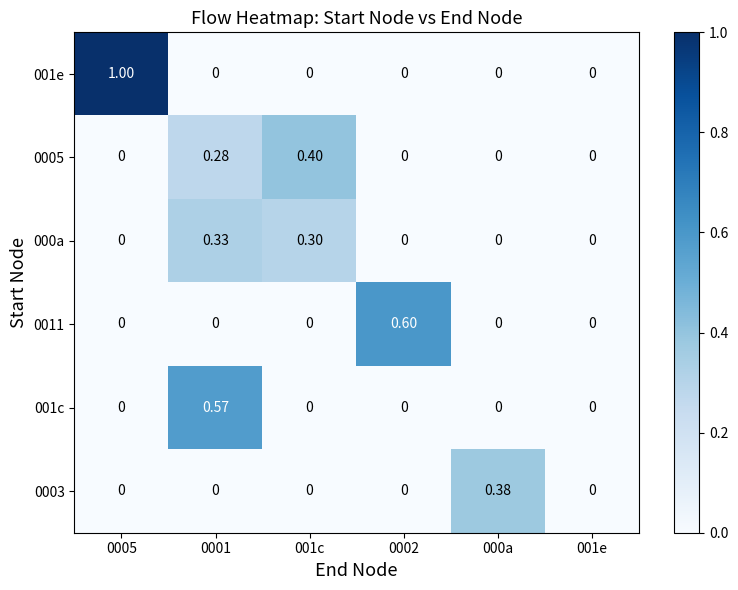

At which category is the sum across all series the highest?

0001